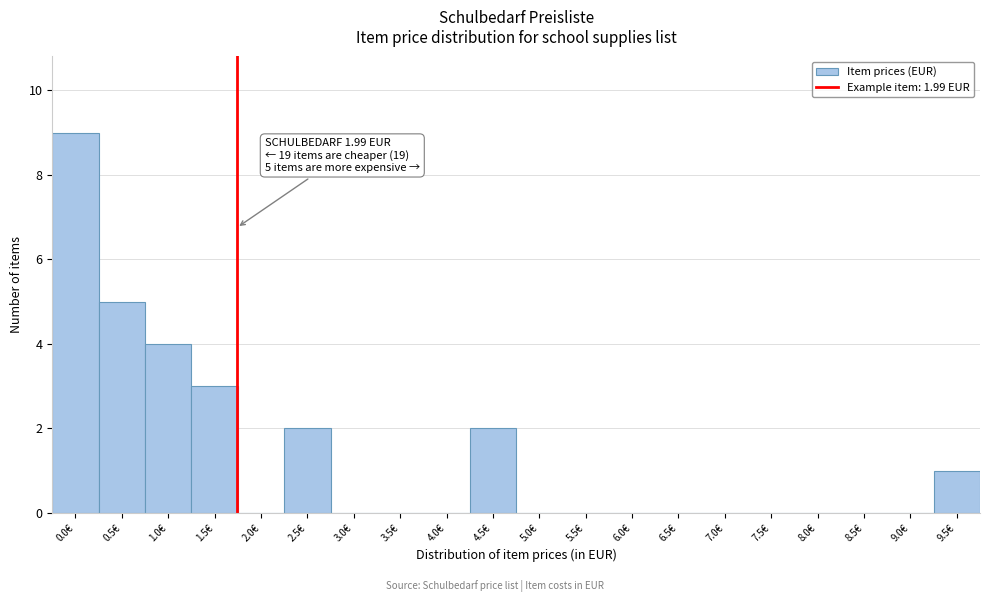

Reading right to left, list all the values displayed in this chart.

9.5€=1	9.0€=0	8.5€=0	8.0€=0	7.5€=0	7.0€=0	6.5€=0	6.0€=0	5.5€=0	5.0€=0	4.5€=2	4.0€=0	3.5€=0	3.0€=0	2.5€=2	2.0€=0	1.5€=3	1.0€=4	0.5€=5	0.0€=9